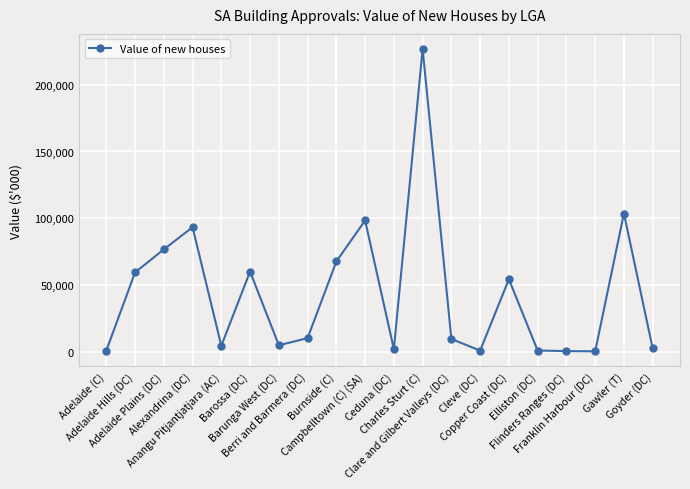

What is the difference between the maximum and minimum values?

226641.4